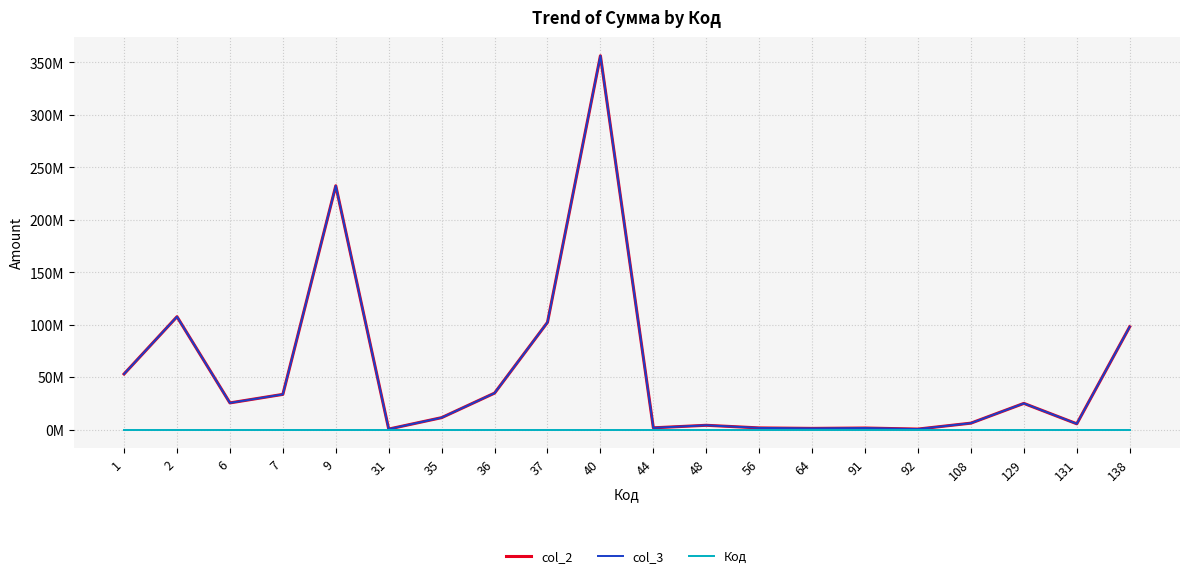

True or false: col_2 and Код cross at least once.

False